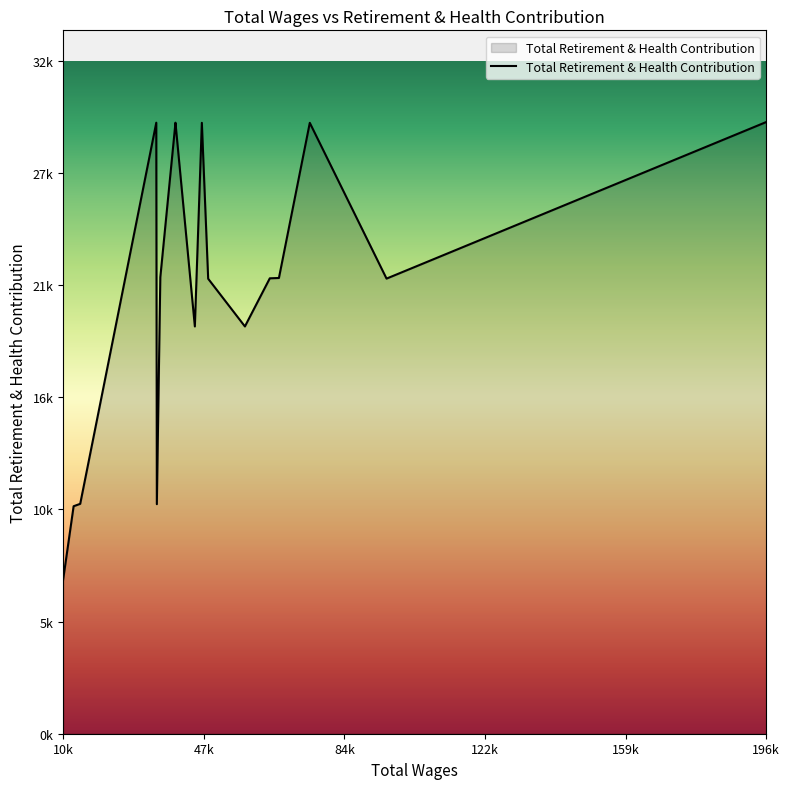

Which label corresponds to the largest value in the chart?

196917.0